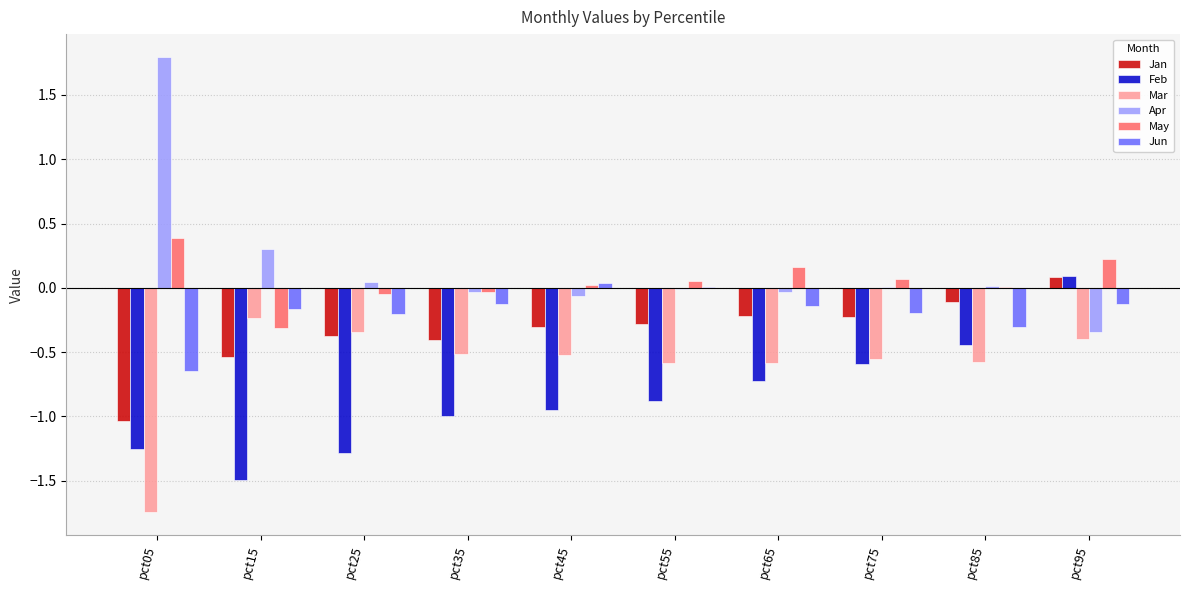

At which category is the sum across all series the highest?

pct95